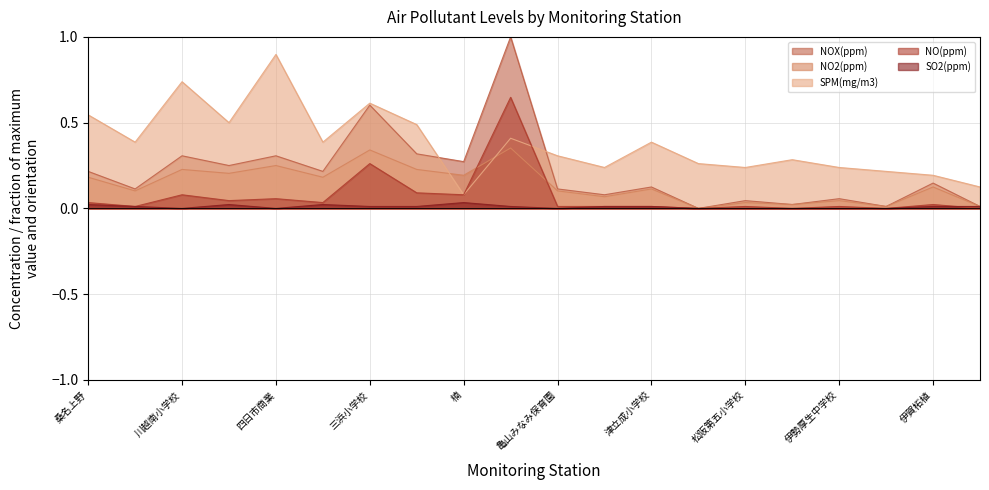

What is the difference between the maximum and second lowest values in the NO2(ppm) series?

0.3